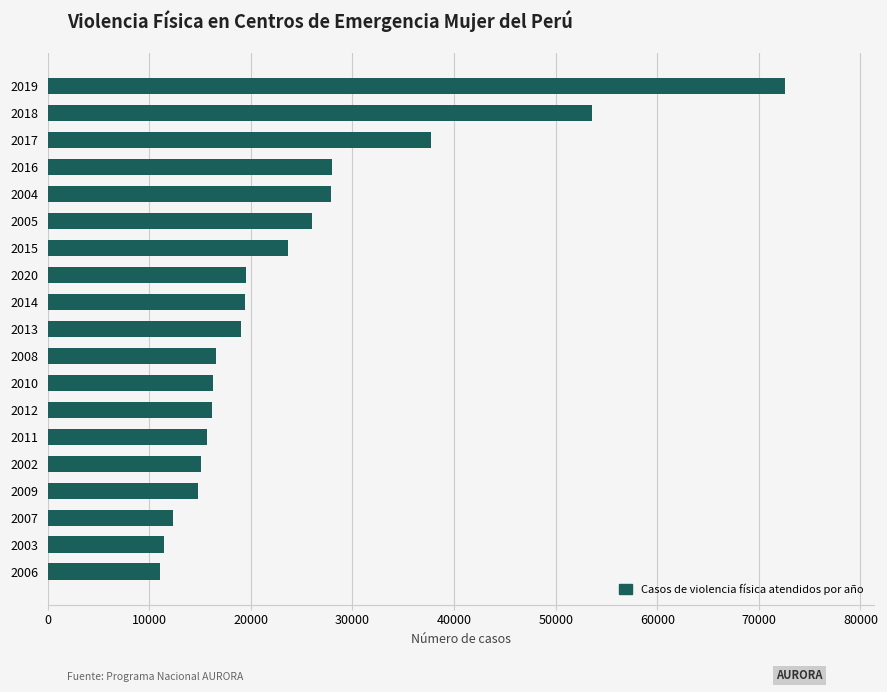

How many series are shown in this chart?

1